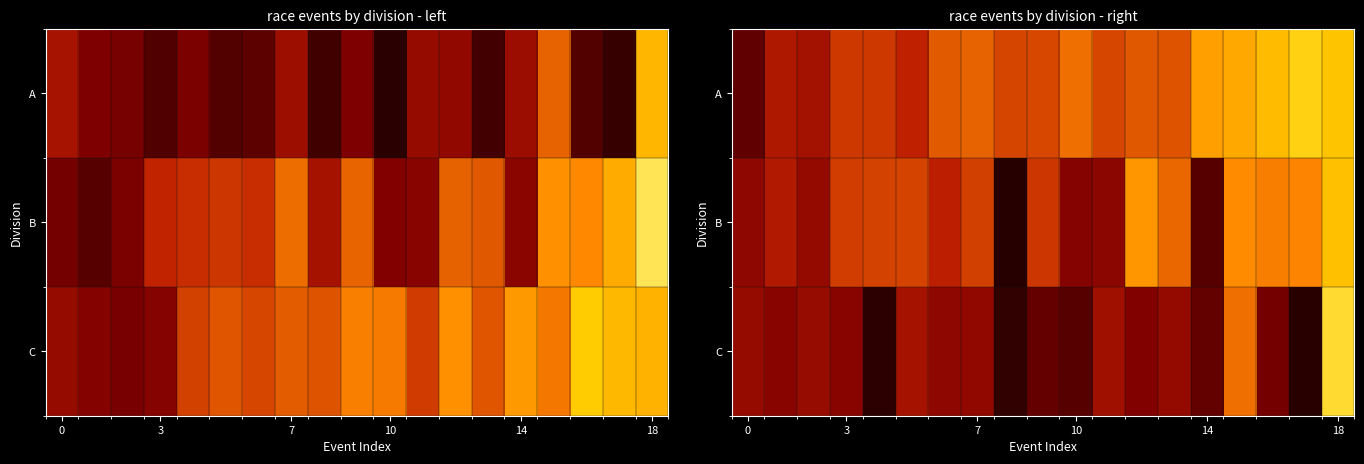

What is the total value across all series at 6?

57.8